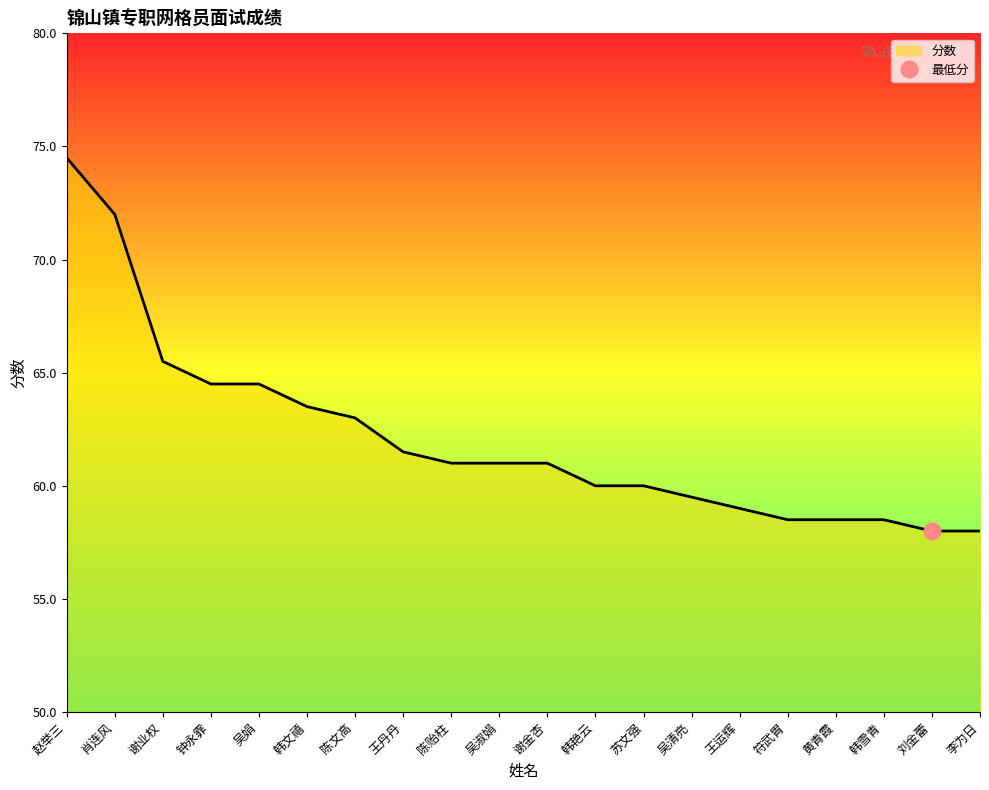

What is the greatest value displayed?

74.5